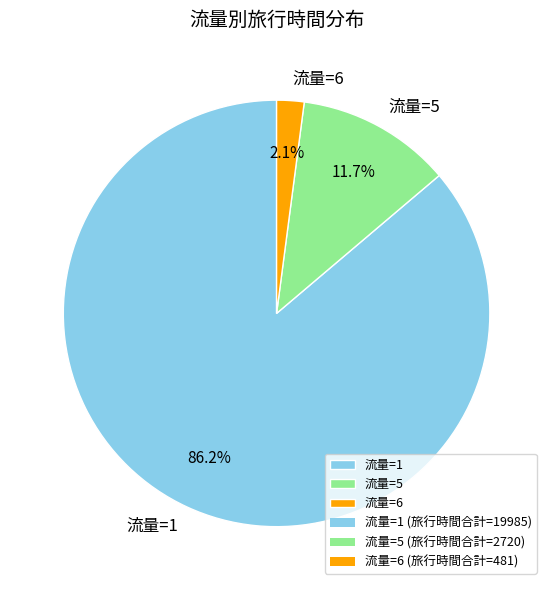

Is 流量=1 the majority of the pie?

Yes